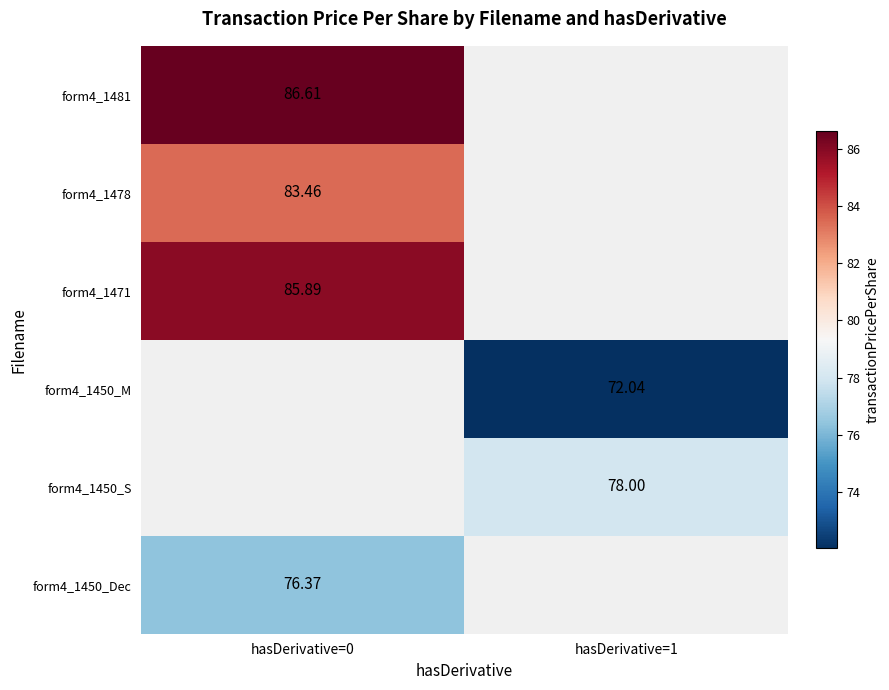

What is the difference between the highest and lowest values at hasDerivative=0?

10.2